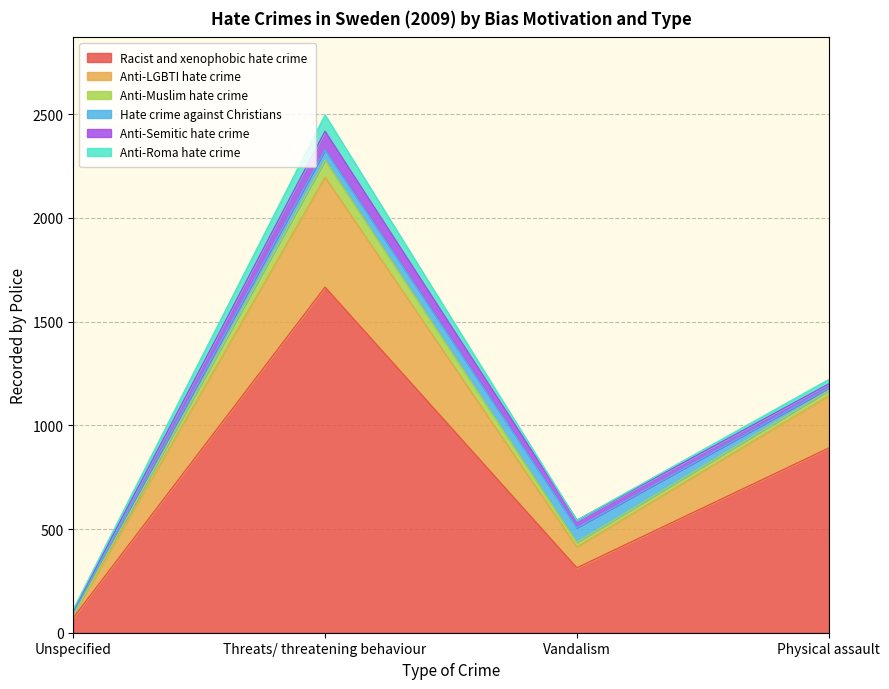

Reading right to left, extract all data points from this chart.

Racist and xenophobic hate crime: Physical assault=890	Vandalism=313	Threats/ threatening behaviour=1666	Unspecified=72
Anti-LGBTI hate crime: Physical assault=252	Vandalism=100	Threats/ threatening behaviour=530	Unspecified=11
Anti-Muslim hate crime: Physical assault=25	Vandalism=23	Threats/ threatening behaviour=83	Unspecified=3
Hate crime against Christians: Physical assault=12	Vandalism=70	Threats/ threatening behaviour=49	Unspecified=11
Anti-Semitic hate crime: Physical assault=20	Vandalism=36	Threats/ threatening behaviour=90	Unspecified=9
Anti-Roma hate crime: Physical assault=21	Vandalism=0	Threats/ threatening behaviour=78	Unspecified=6